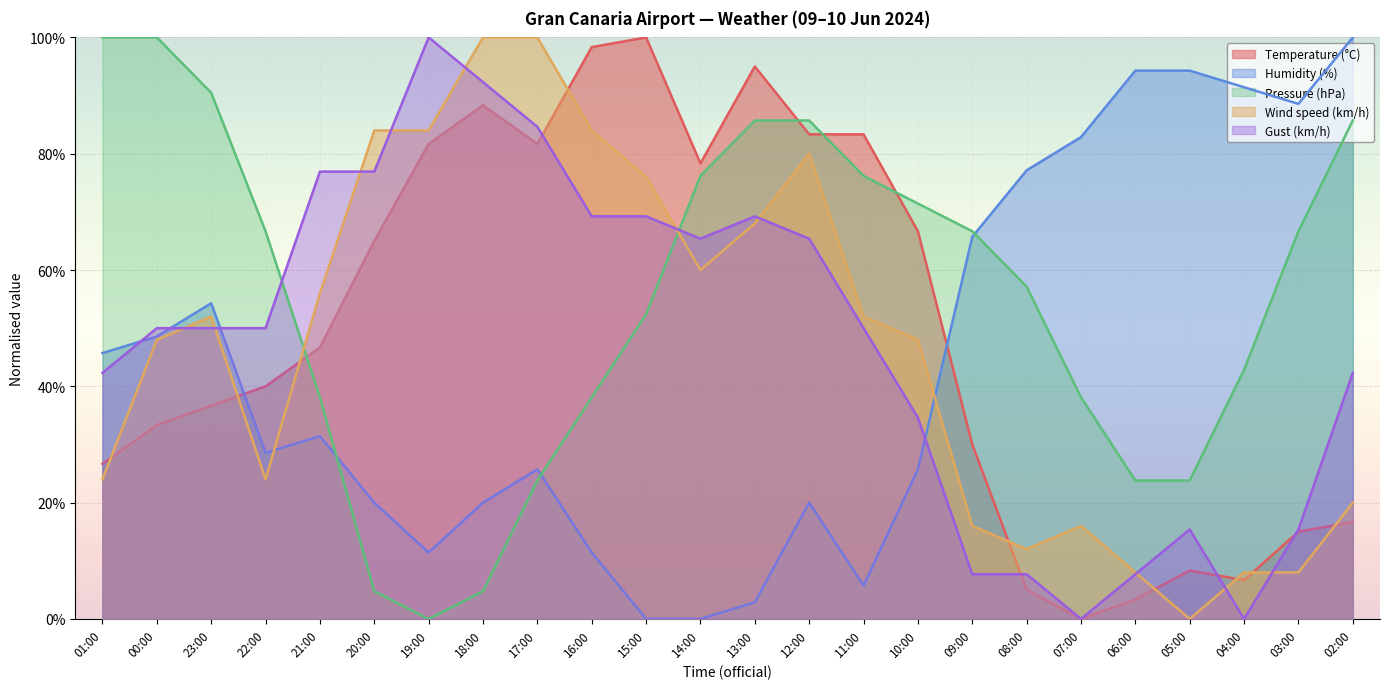

List the labels in order of Pressure (hPa) value, smallest first.

19:00, 20:00, 18:00, 17:00, 06:00, 05:00, 21:00, 16:00, 07:00, 04:00, 15:00, 08:00, 22:00, 09:00, 03:00, 10:00, 14:00, 11:00, 13:00, 12:00, 02:00, 23:00, 01:00, 00:00